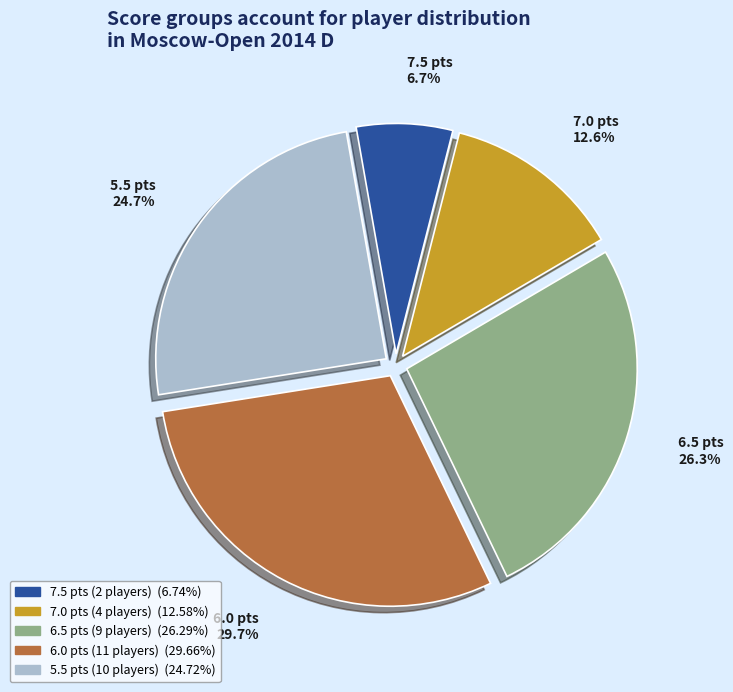

Does any single category account for the majority?

No